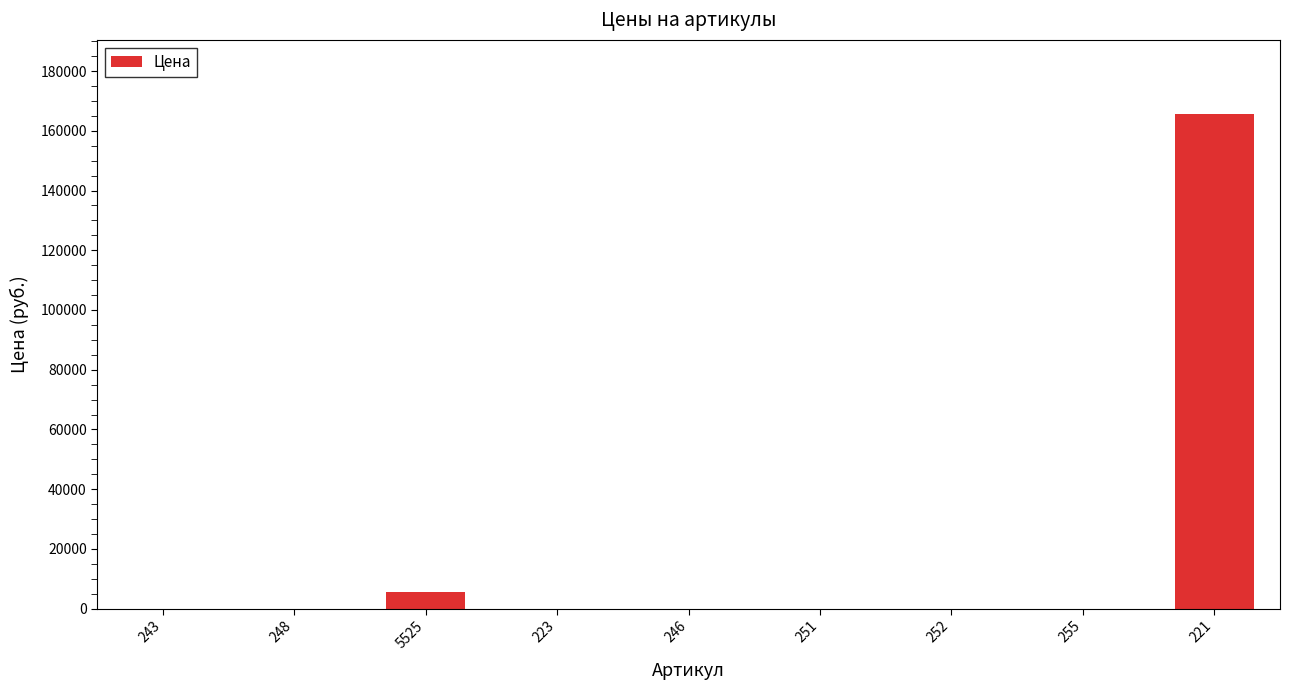

Does the chart contain stacked bars?

No